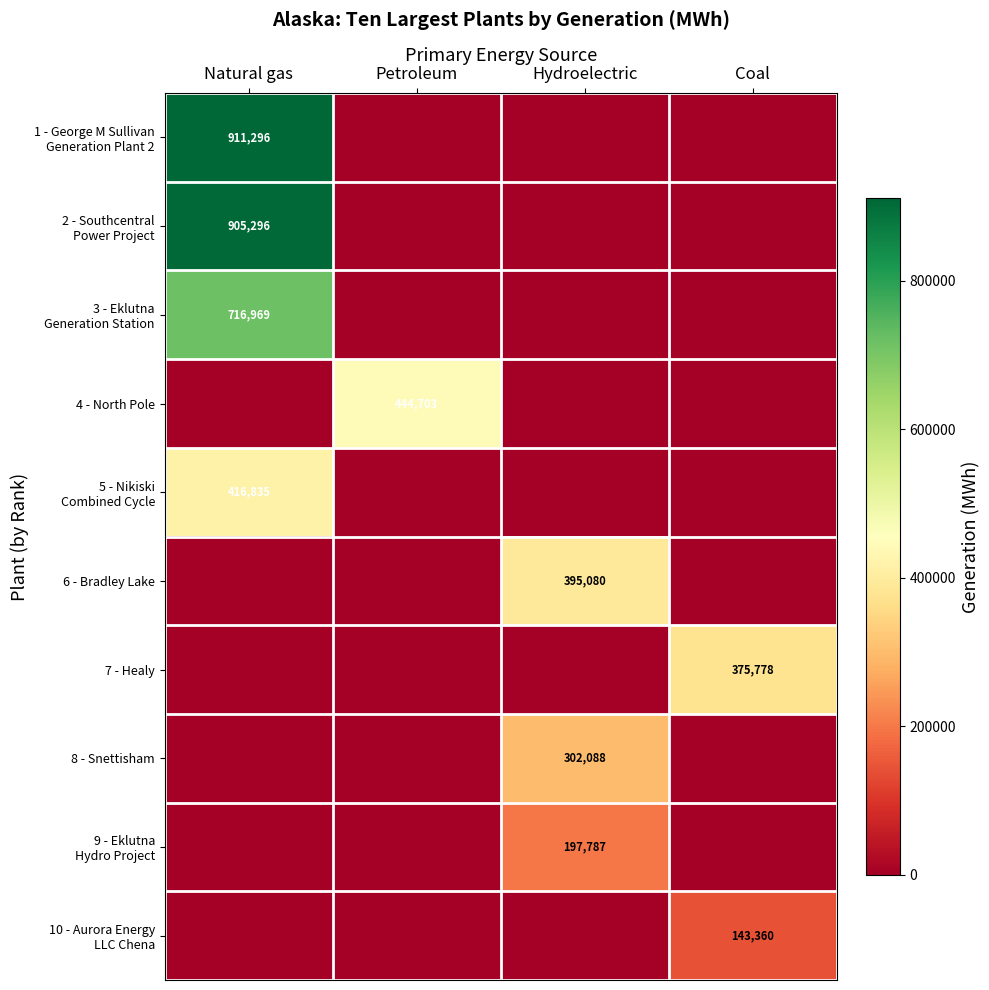

Which has a higher value, Hydroelectric or Natural gas?

Natural gas